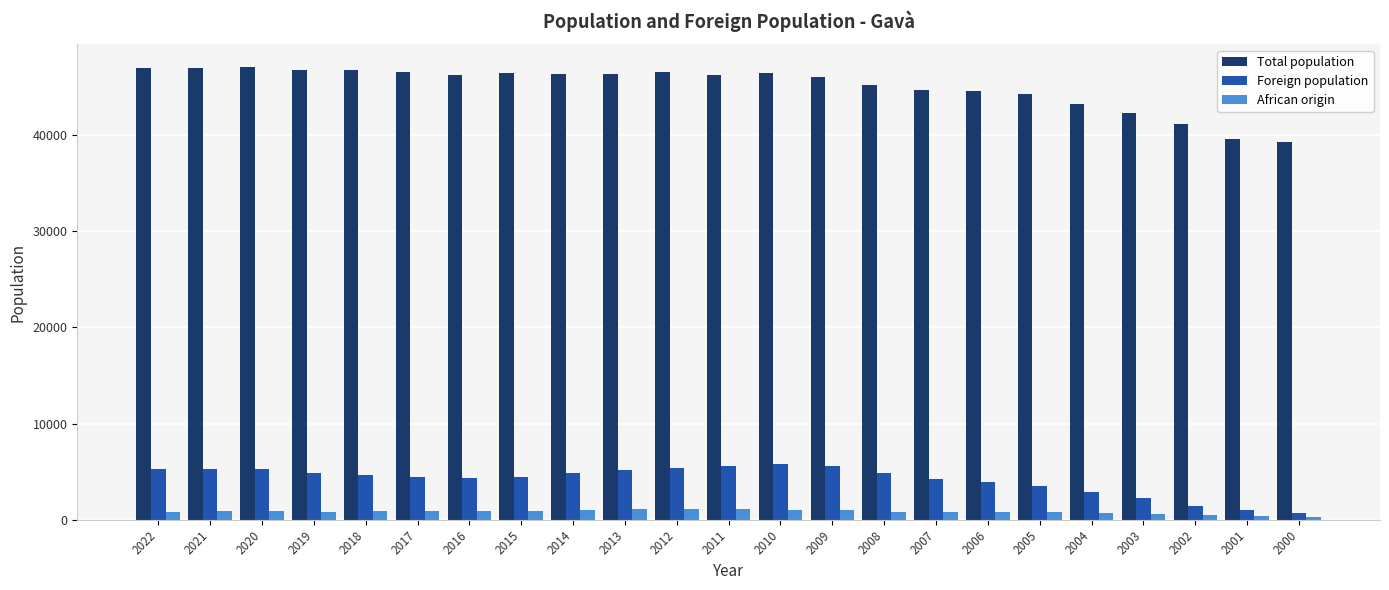

Does the chart contain stacked bars?

No